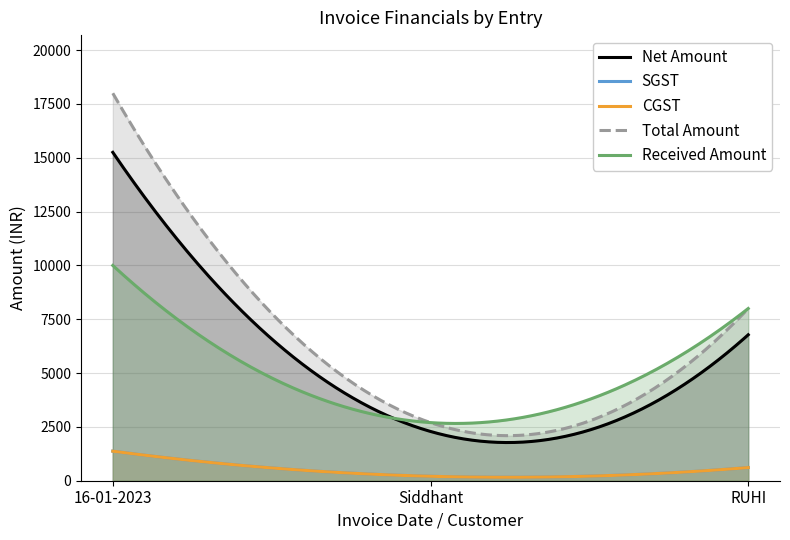

What are all the series names shown in the legend?

Net Amount, SGST, CGST, Total Amount, Received Amount